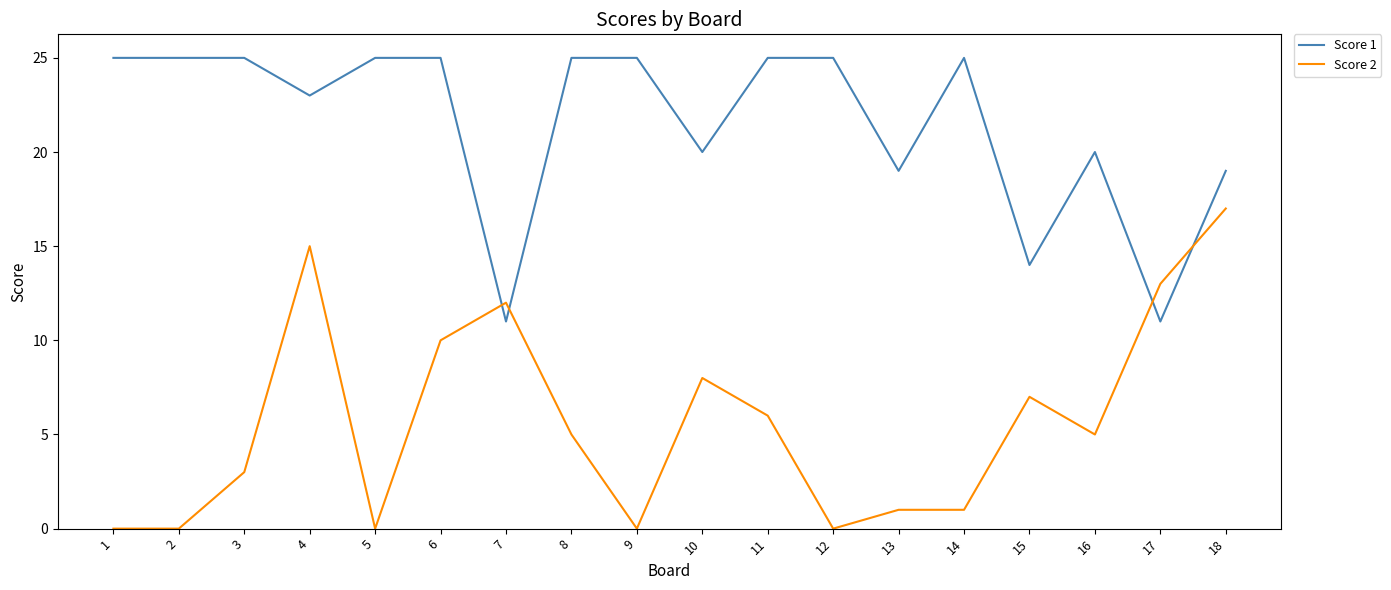

What are all the series names shown in the legend?

Score 1, Score 2